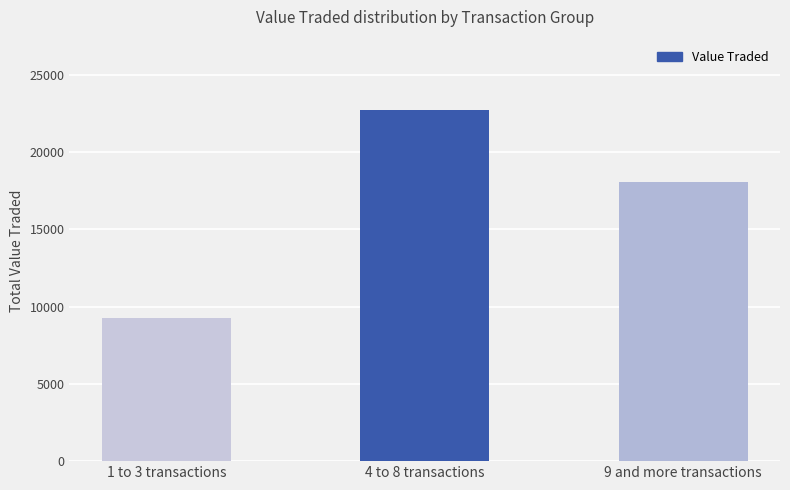

What is the difference between the maximum and second lowest values?

4686